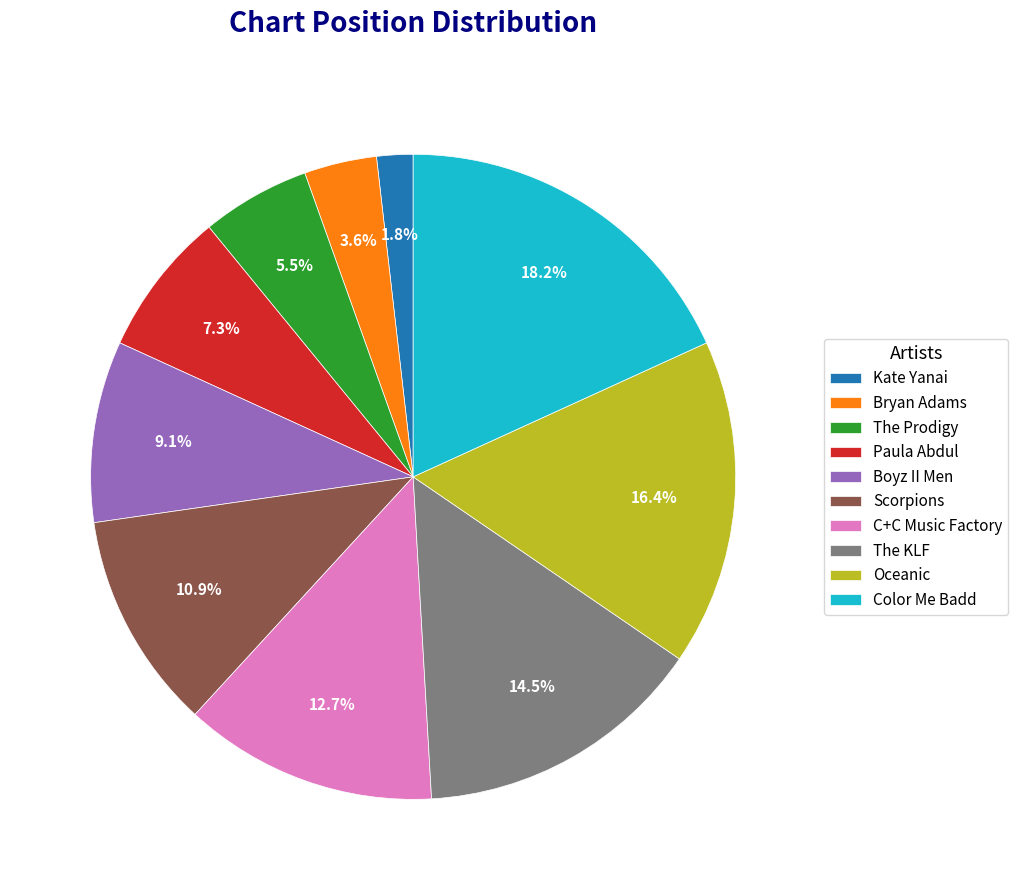

True or false: Oceanic accounts for 24% of the total.

False